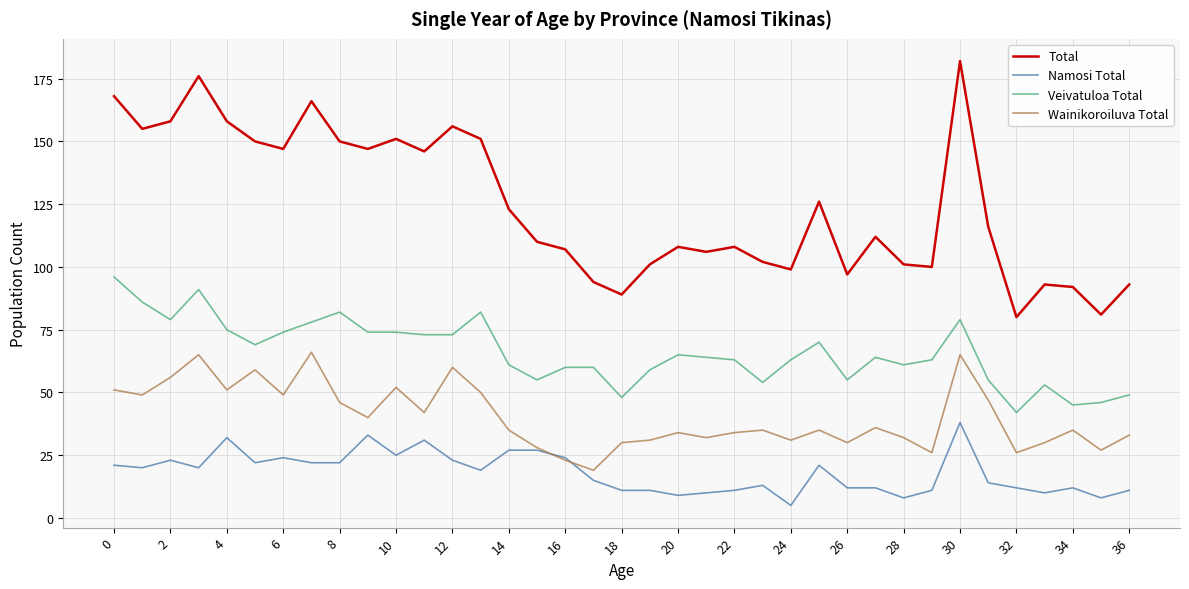

True or false: Wainikoroiluva Total and Total intersect in this chart.

False